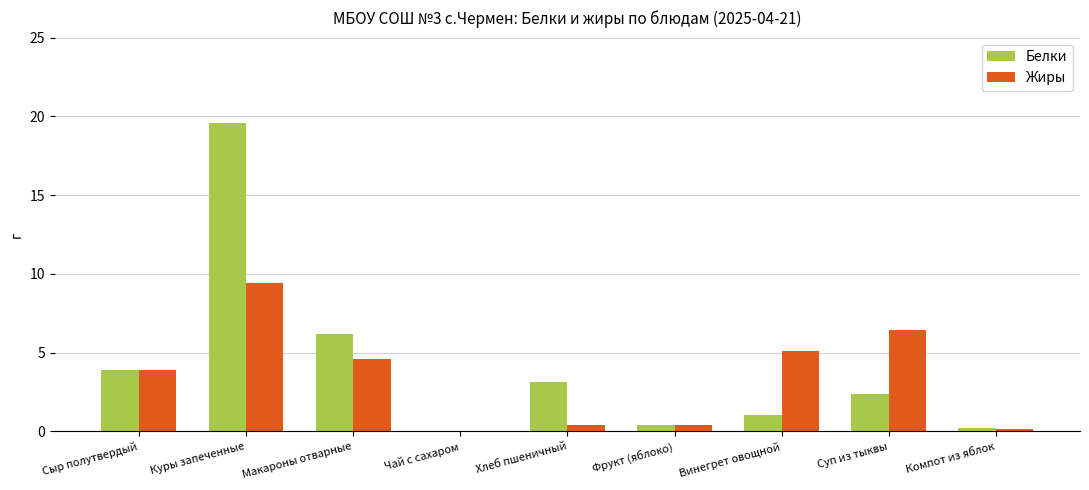

What is the total value across all series at Суп из тыквы?

8.8